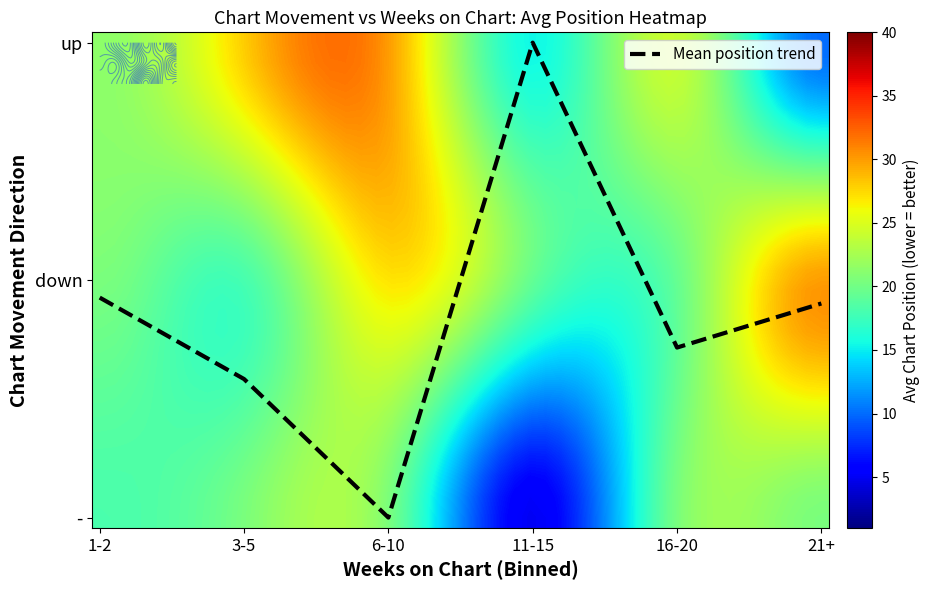

What is the difference between the highest and lowest values at 15?

14